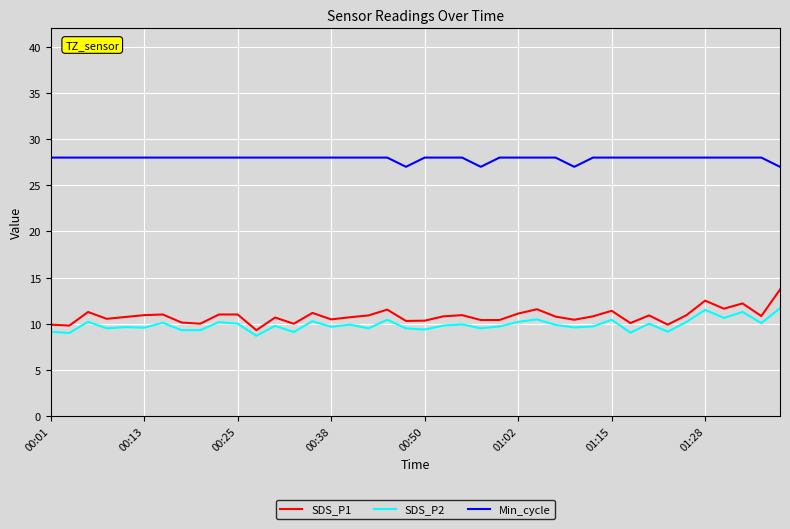

True or false: Min_cycle and SDS_P2 cross at least once.

False